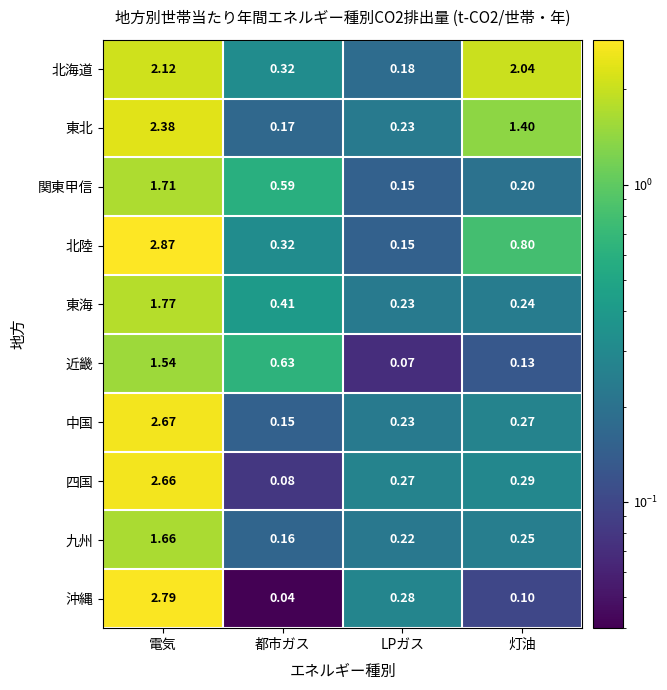

At 灯油, list the series in order from largest to smallest.

北海道, 東北, 北陸, 四国, 中国, 九州, 東海, 関東甲信, 近畿, 沖縄